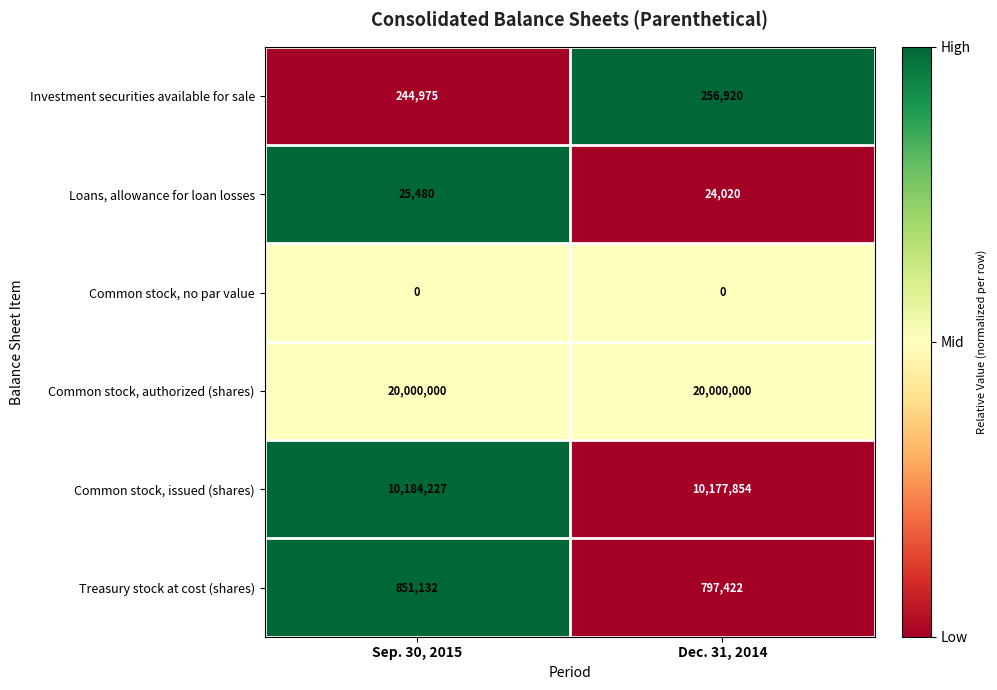

How many categories are shown in the chart?

2